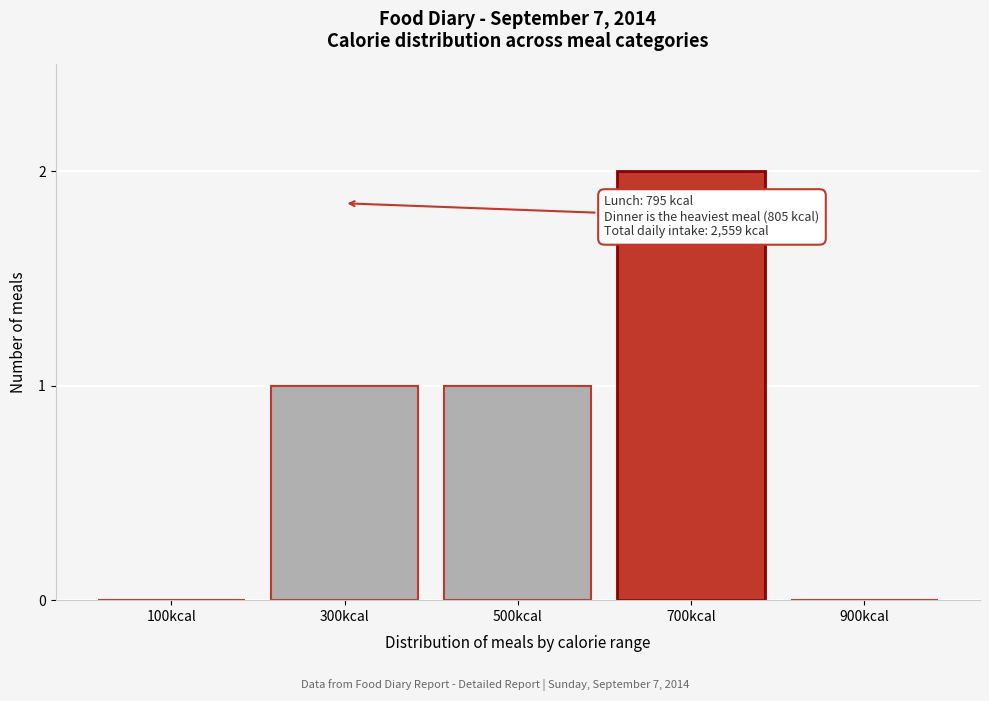

Reading right to left, extract all data points from this chart.

900kcal=0	700kcal=2	500kcal=1	300kcal=1	100kcal=0